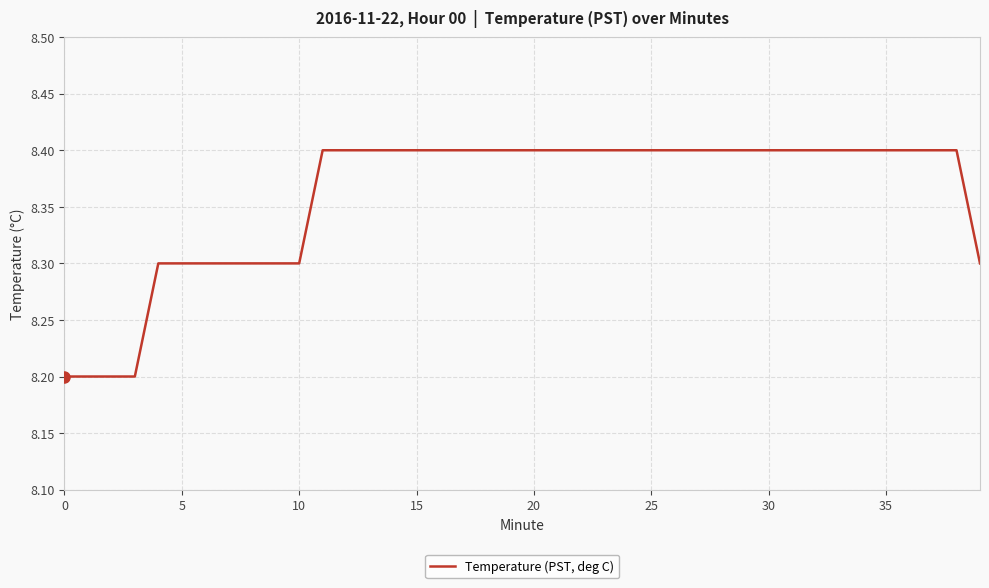

What is the maximum value shown in the chart?

8.4